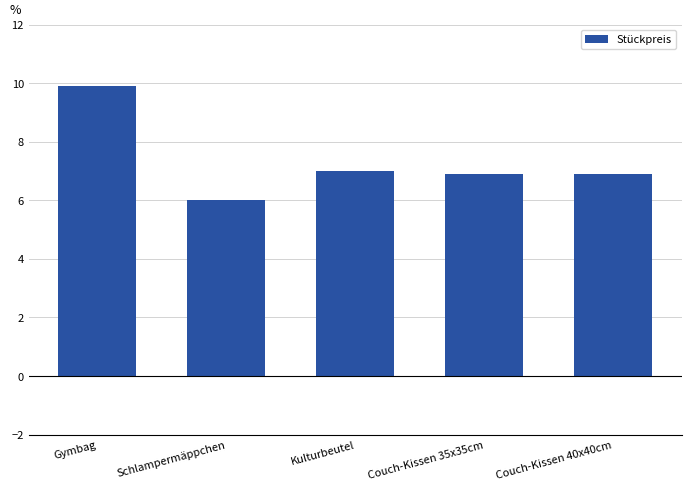

The value at Kulturbeutel is 7.0. True or false?

True